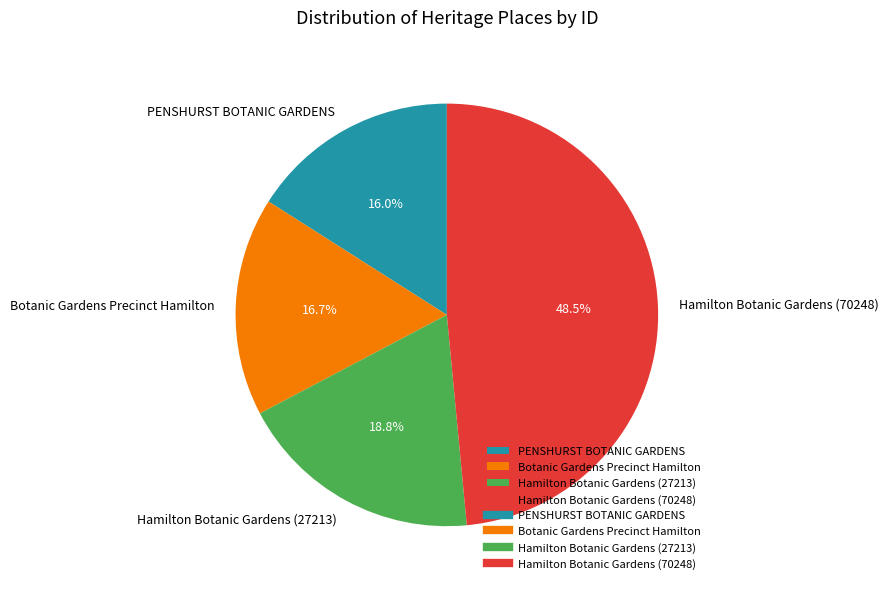

Between Botanic Gardens Precinct Hamilton and PENSHURST BOTANIC GARDENS, which is larger?

Botanic Gardens Precinct Hamilton